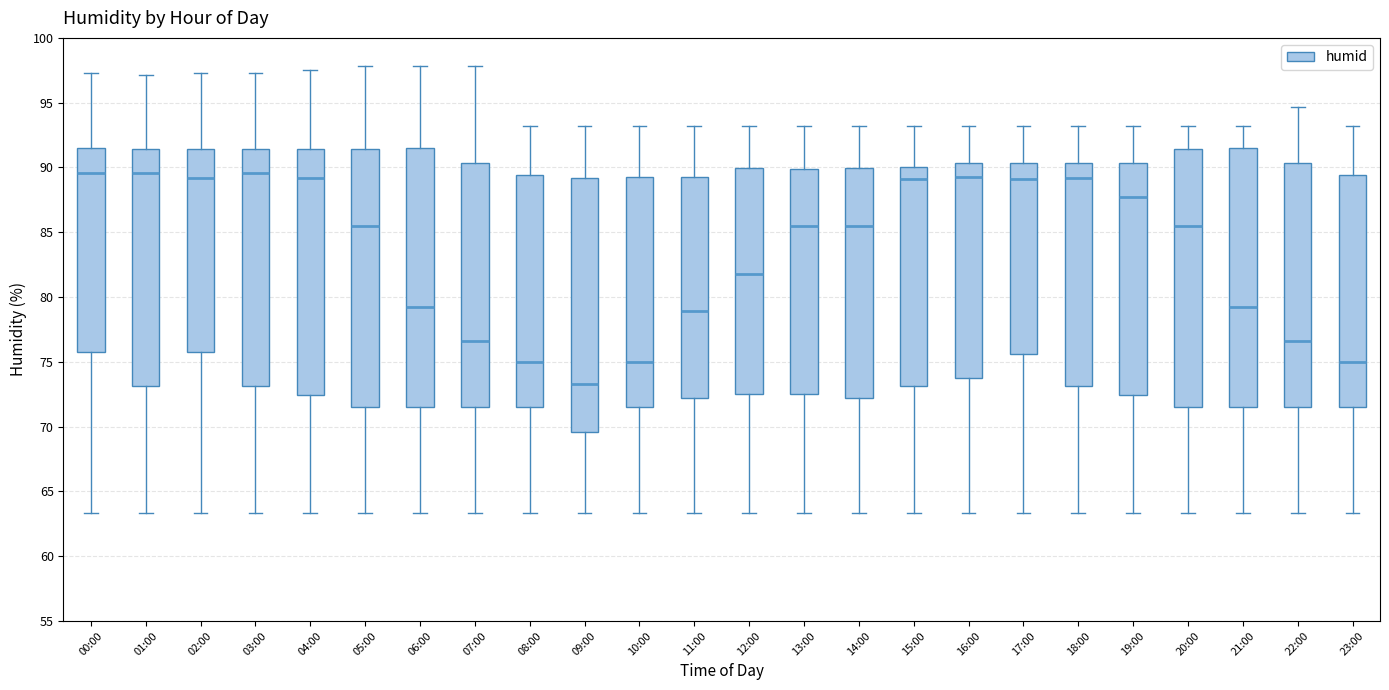

Where does the lower whisker of the box for 08:00 end on the y-axis? The values are not printed on the chart, so give them approximately, as read against the axis.

63.5